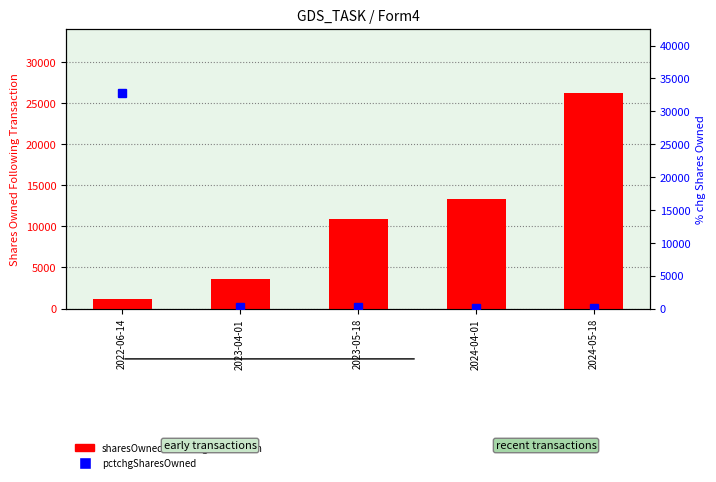

At how many categories does at least one series exceed 24905?

2